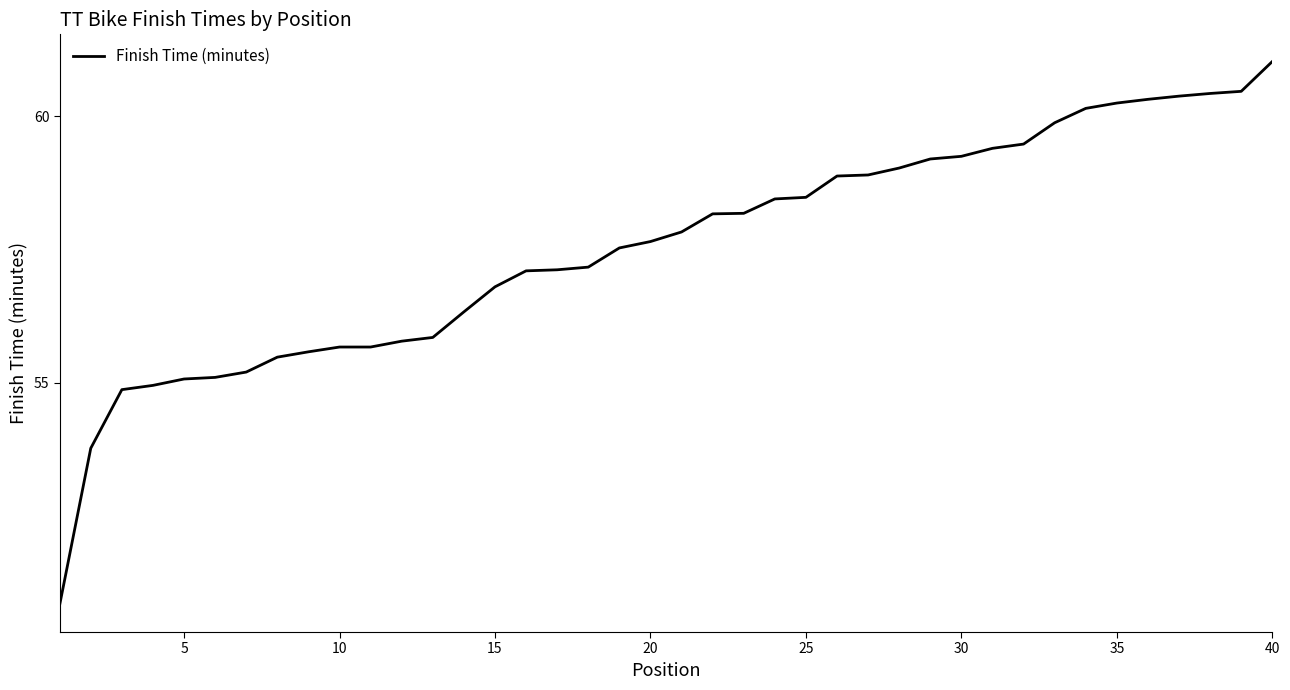

What is the maximum value shown in the chart?

61.0